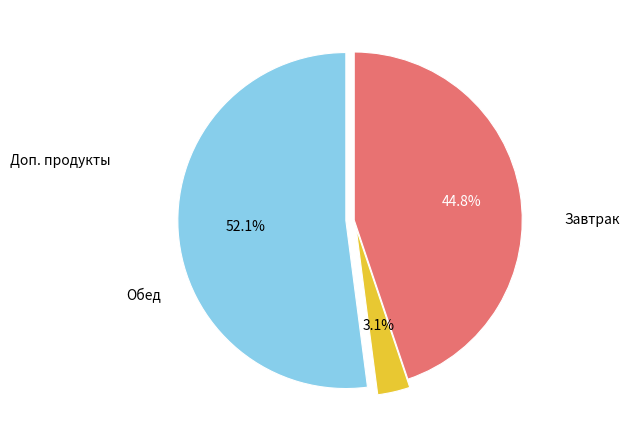

Does any single category account for the majority?

Yes